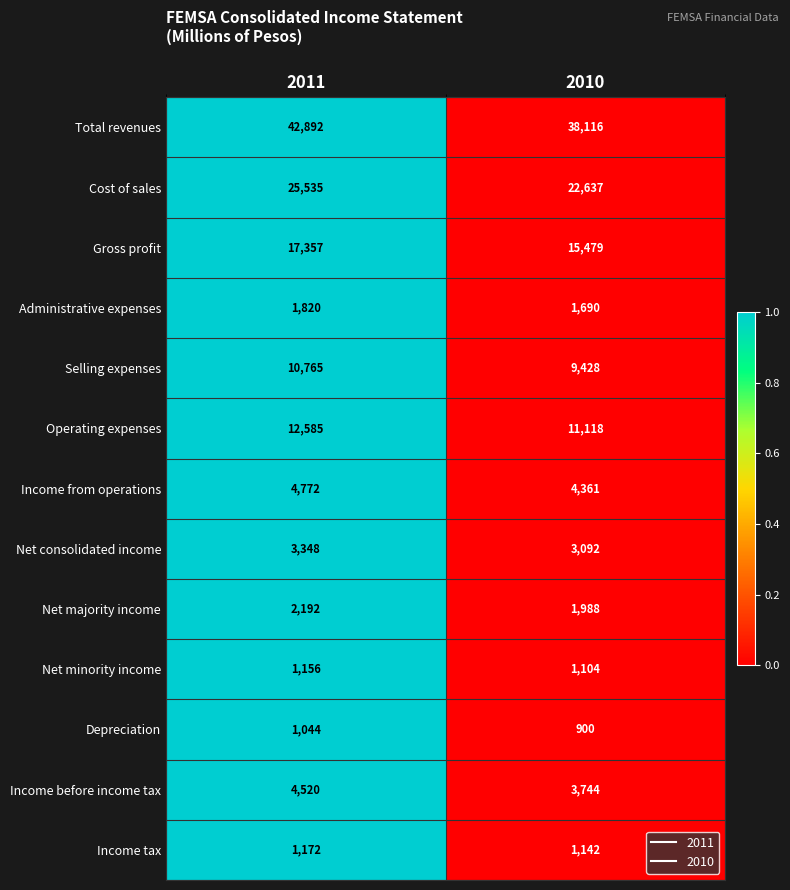

The value of Operating expenses at 2010 is 6262. True or false?

False